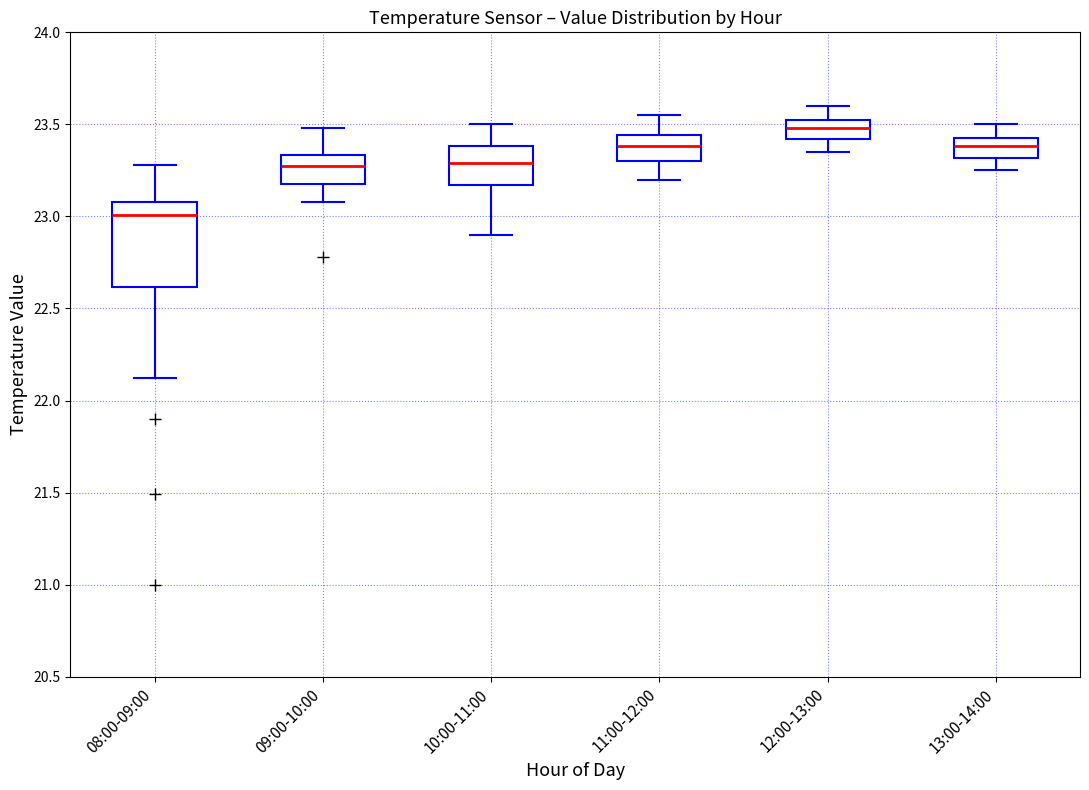

Reading left to right, transcribe this box plot: for each box, give where its median line is, the range the box spans, and where its two whiskers end, as read against the y-axis. The values are not printed on the chart, so give them approximately, as read against the axis.

08:00-09:00: median 23.00, box 22.60 to 23.10, whiskers 22.10 to 23.30
09:00-10:00: median 23.30, box 23.20 to 23.35, whiskers 23.10 to 23.50
10:00-11:00: median 23.30, box 23.15 to 23.40, whiskers 22.90 to 23.50
11:00-12:00: median 23.40, box 23.30 to 23.45, whiskers 23.20 to 23.55
12:00-13:00: median 23.50, box 23.40 to 23.55, whiskers 23.35 to 23.60
13:00-14:00: median 23.40, box 23.30 to 23.45, whiskers 23.25 to 23.50